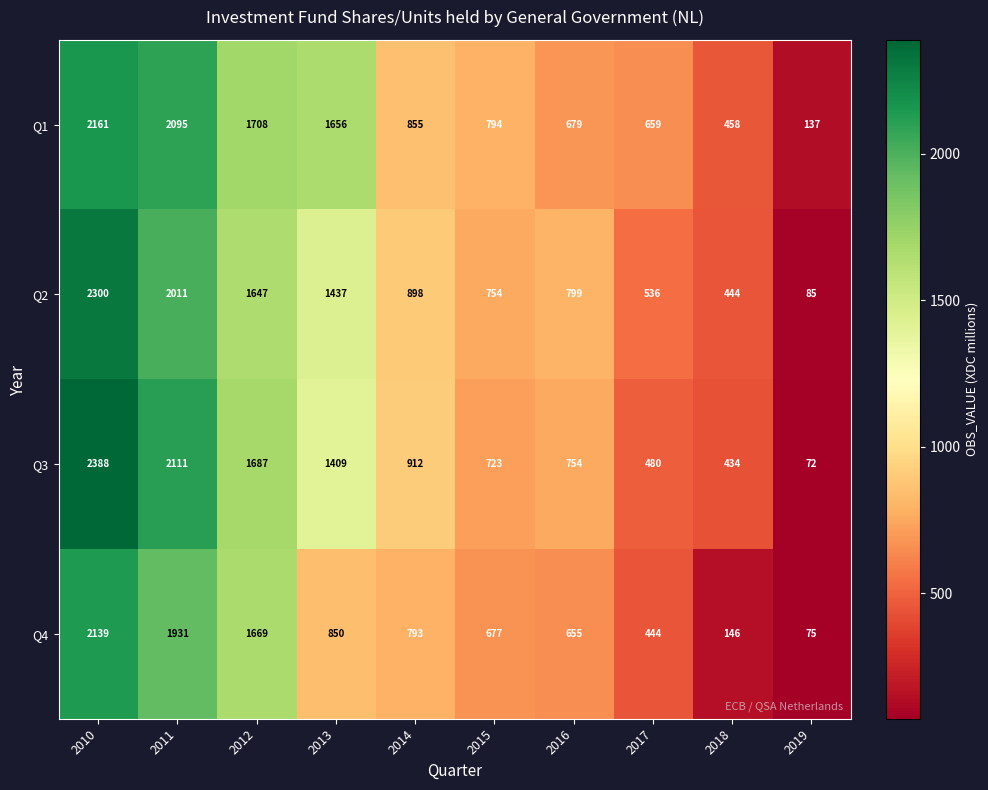

The value of Q3 at 2014 is 912. True or false?

True